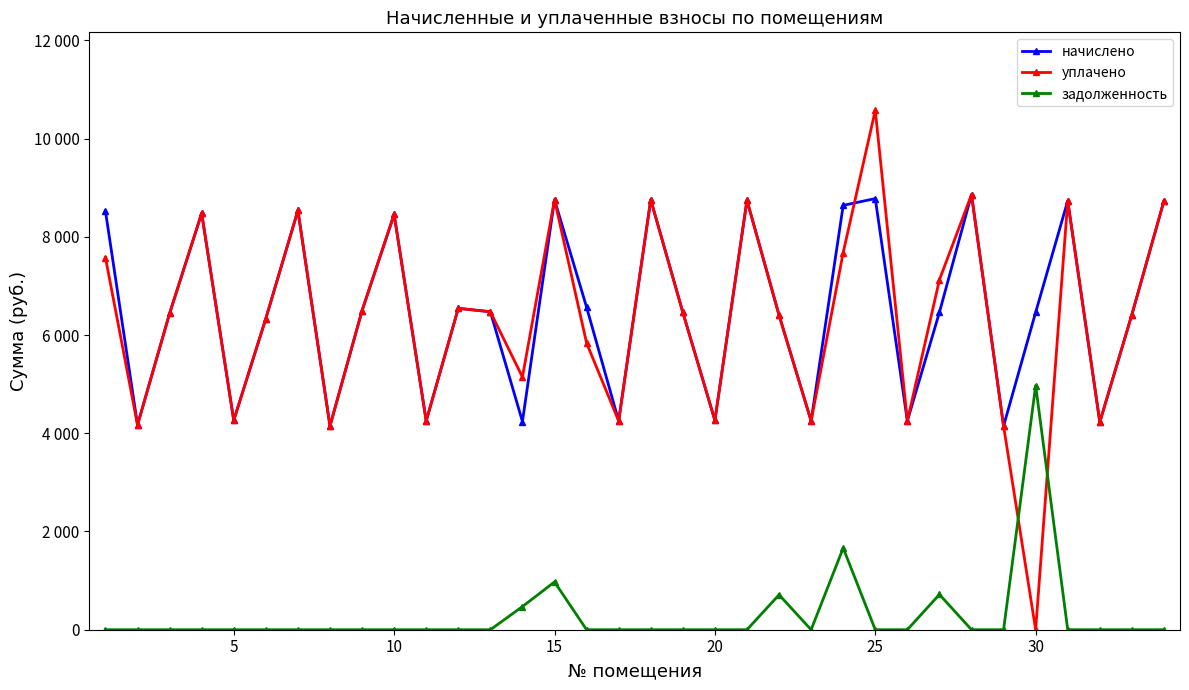

What are all the series names shown in the legend?

начислено, уплачено, задолженность